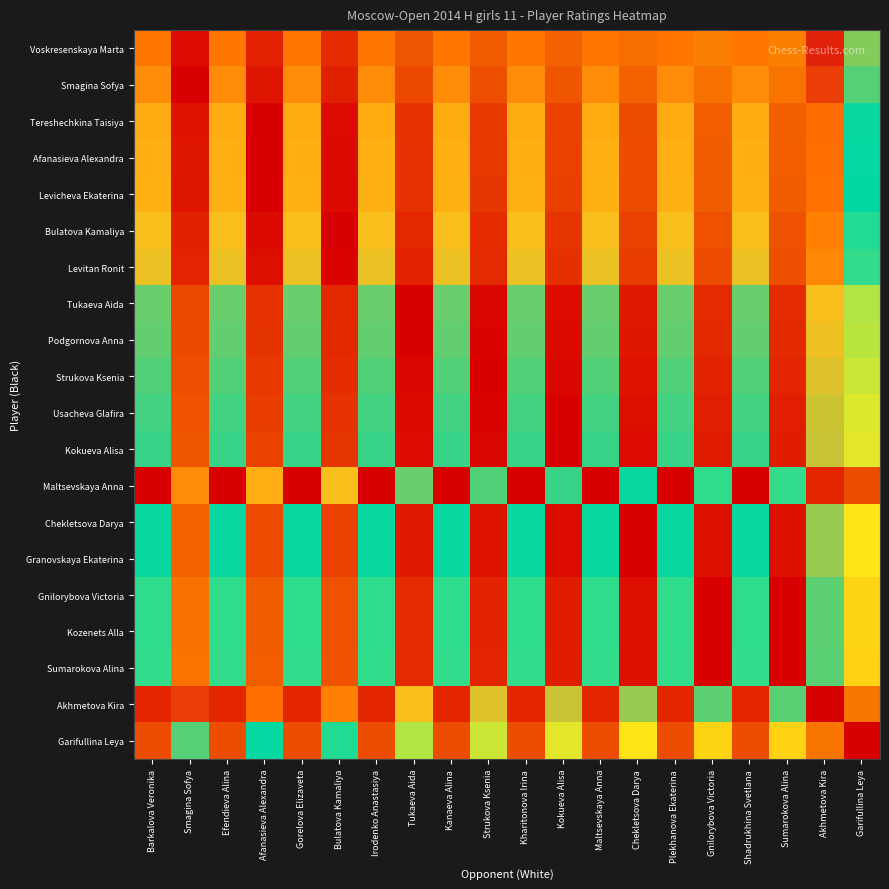

How many series are shown in this chart?

20